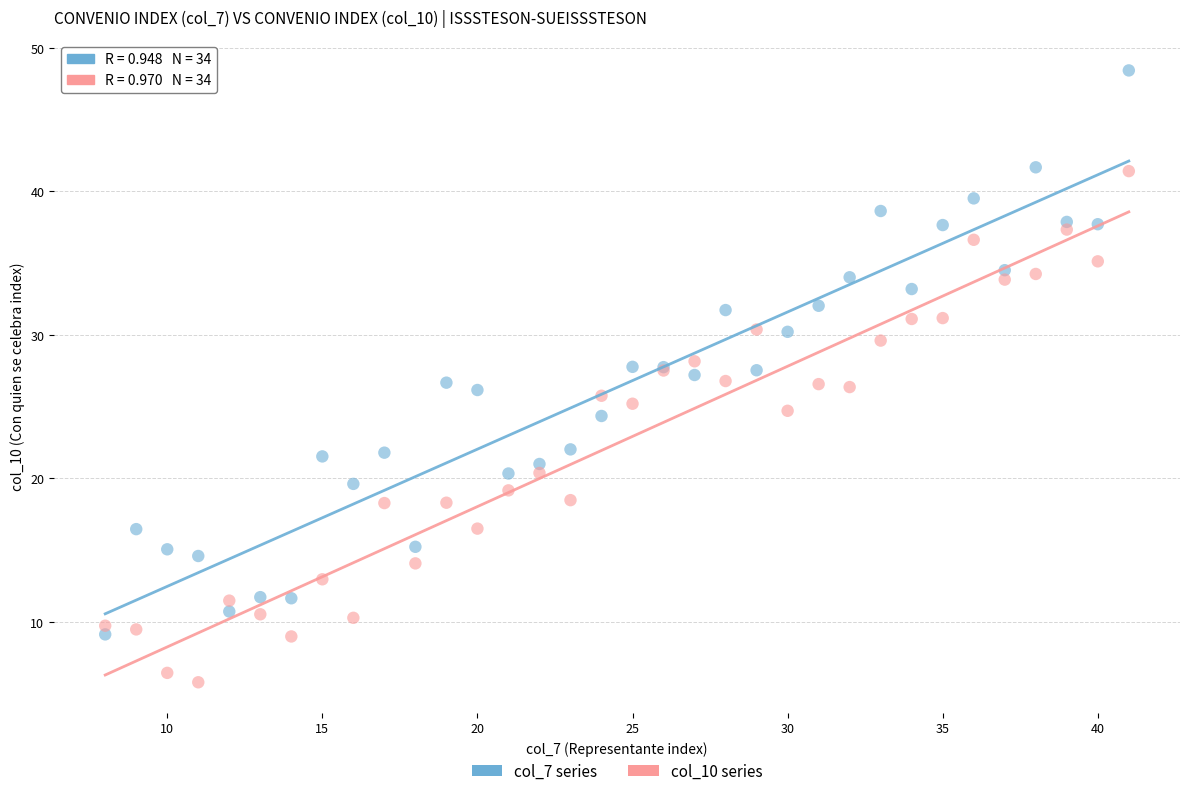

Which series contains the highest Y value?

col_7 series